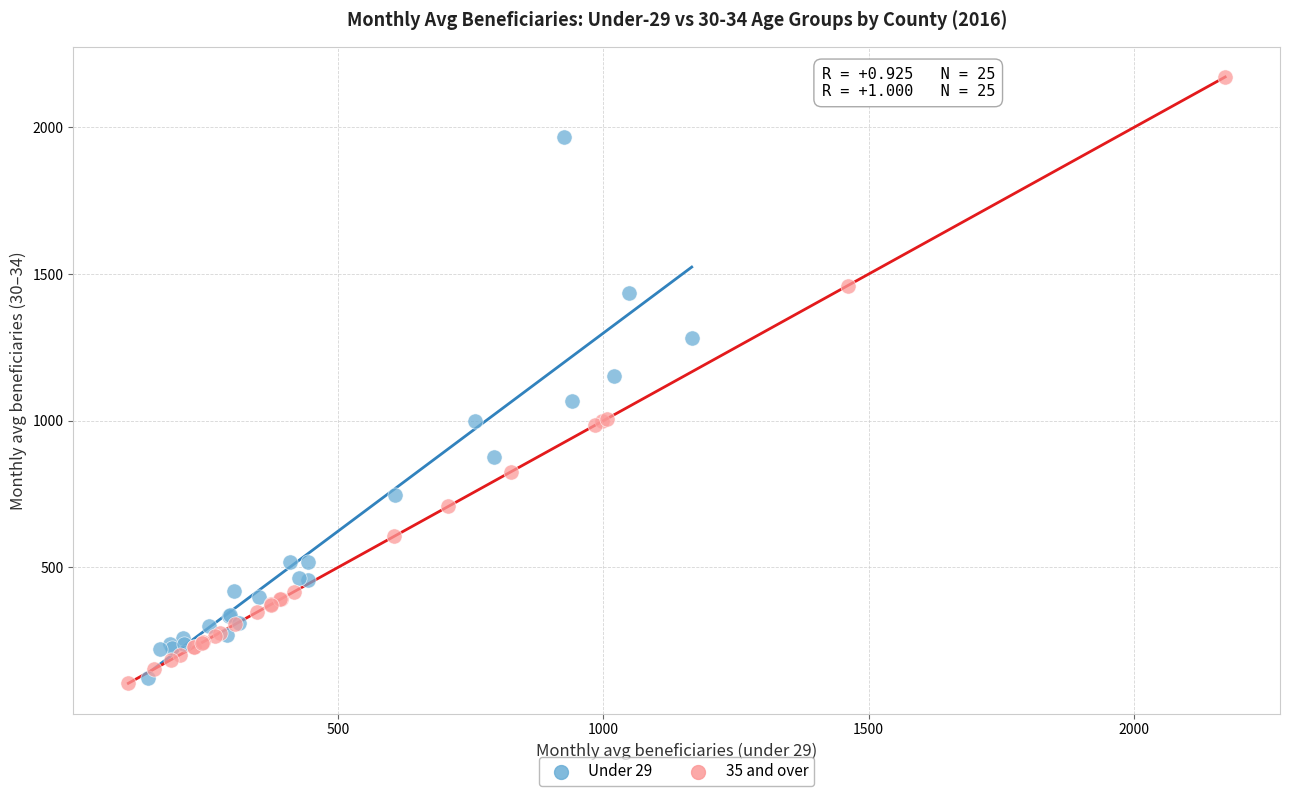

Which series contains the highest Y value?

35 and over